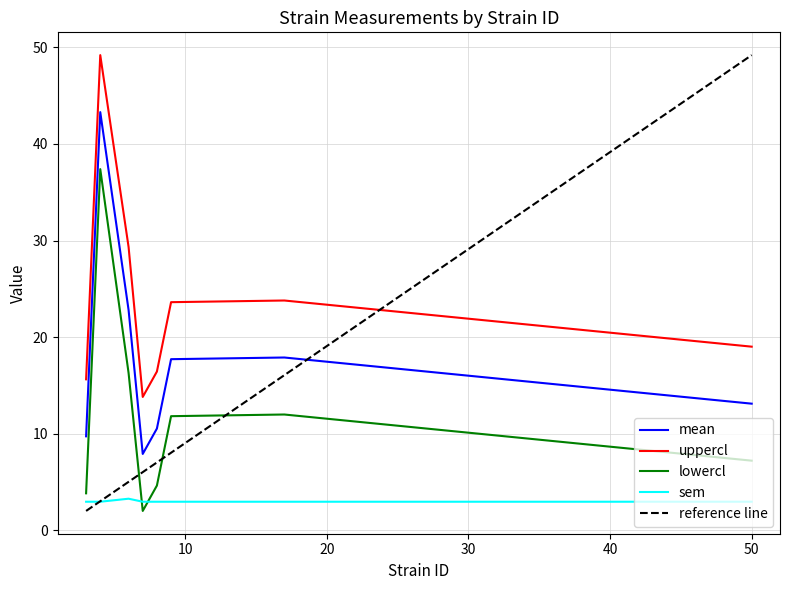

True or false: sem and mean cross at least once.

False